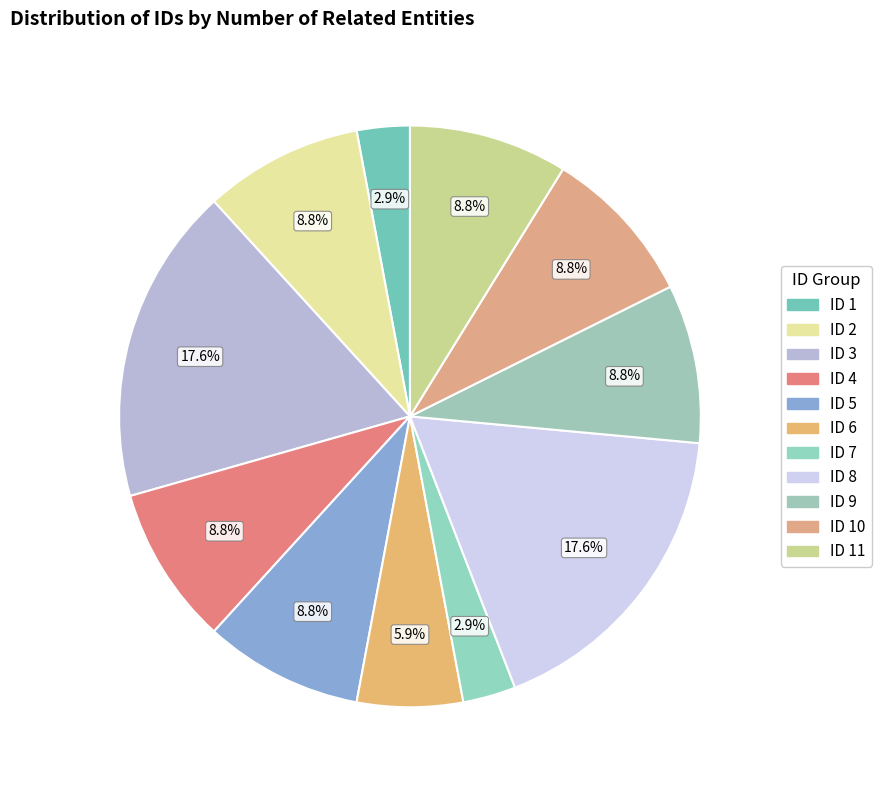

Is there any slice that represents more than half of the pie?

No